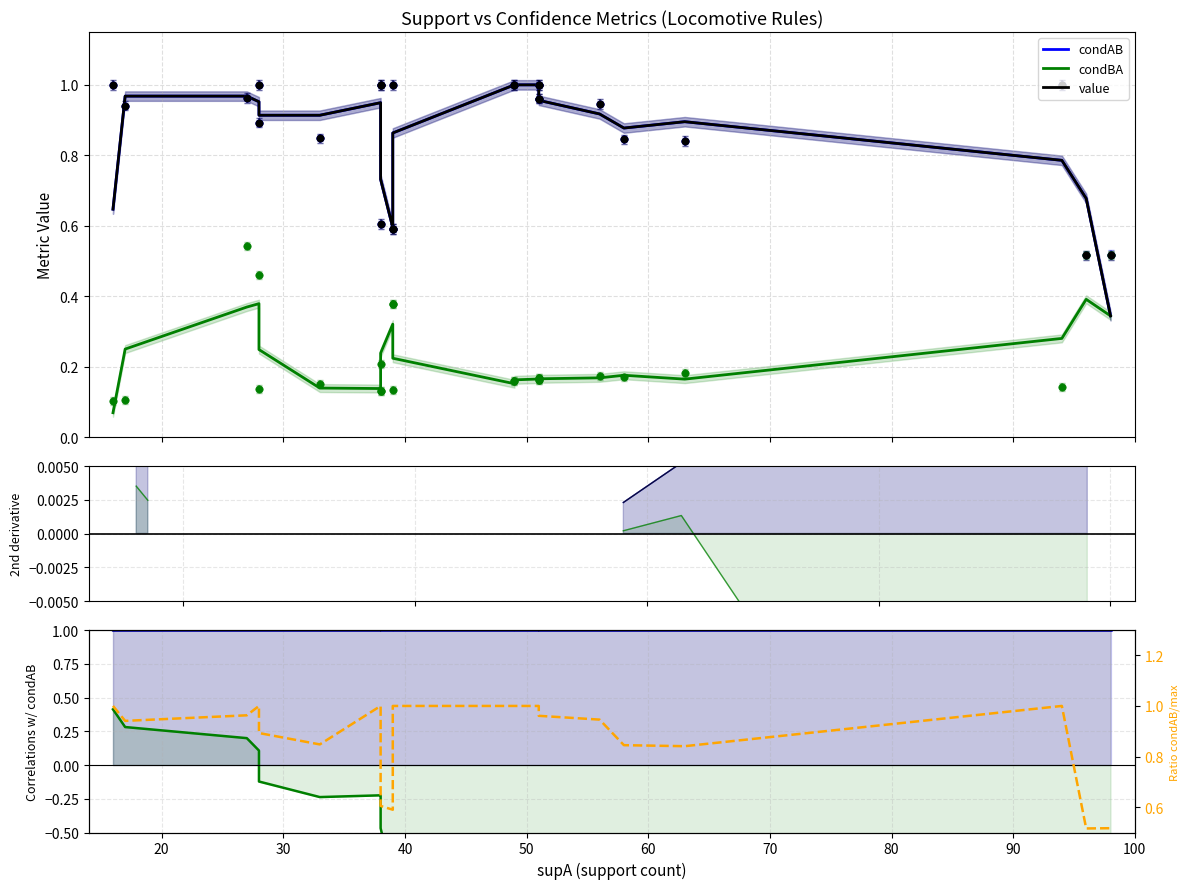

Which series contains the lowest Y value?

condBA